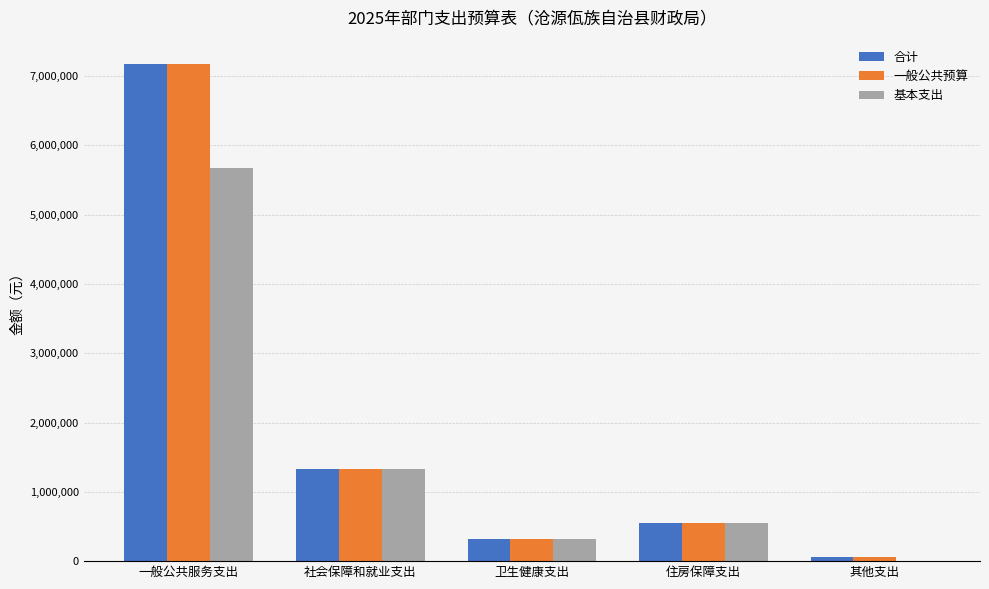

Between 住房保障支出 and 其他支出, which series saw the biggest shift?

基本支出